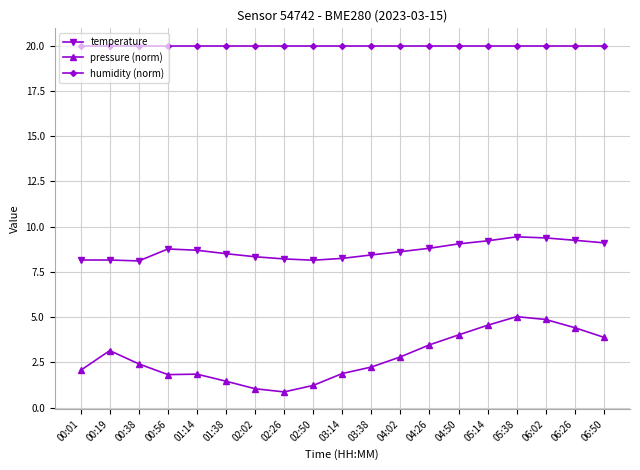

At how many categories does at least one series exceed 2?

19